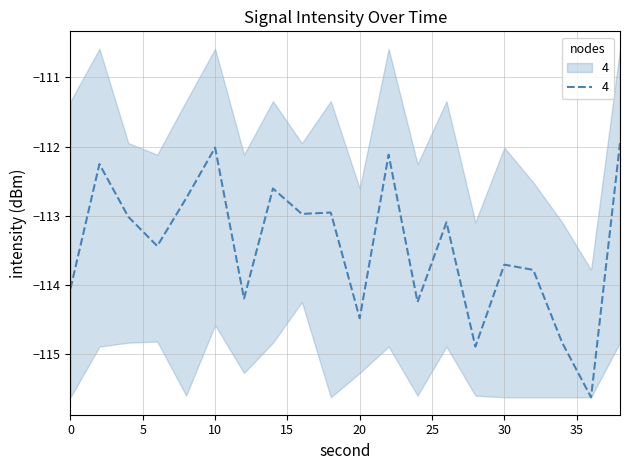

What is the minimum value shown in the chart?

-115.6